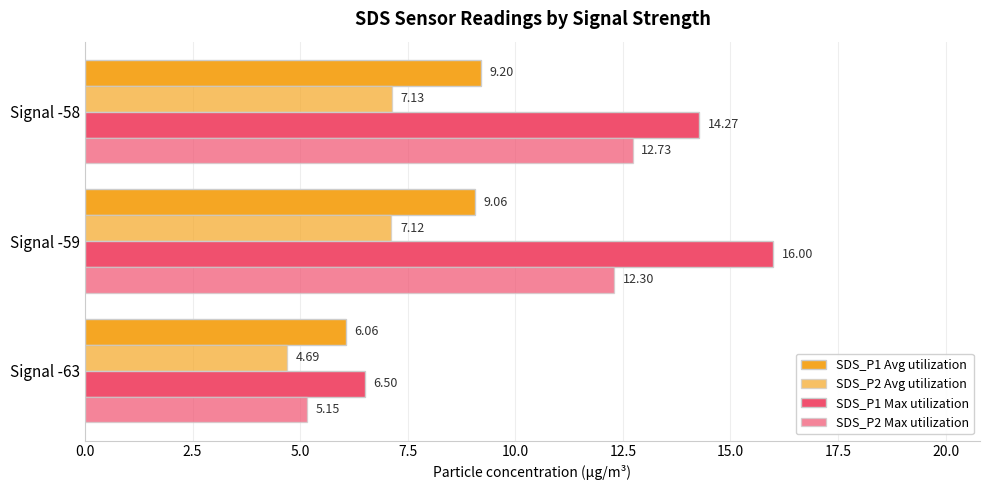

What is the maximum value for SDS_P1 Avg utilization?

9.2